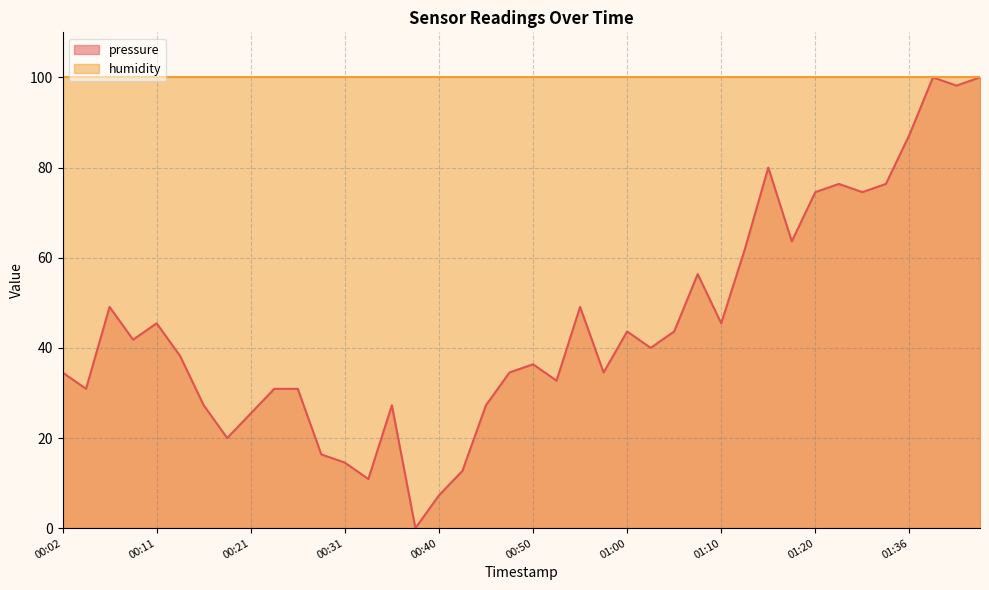

Which has a higher value, 01:36 or 00:43?

01:36